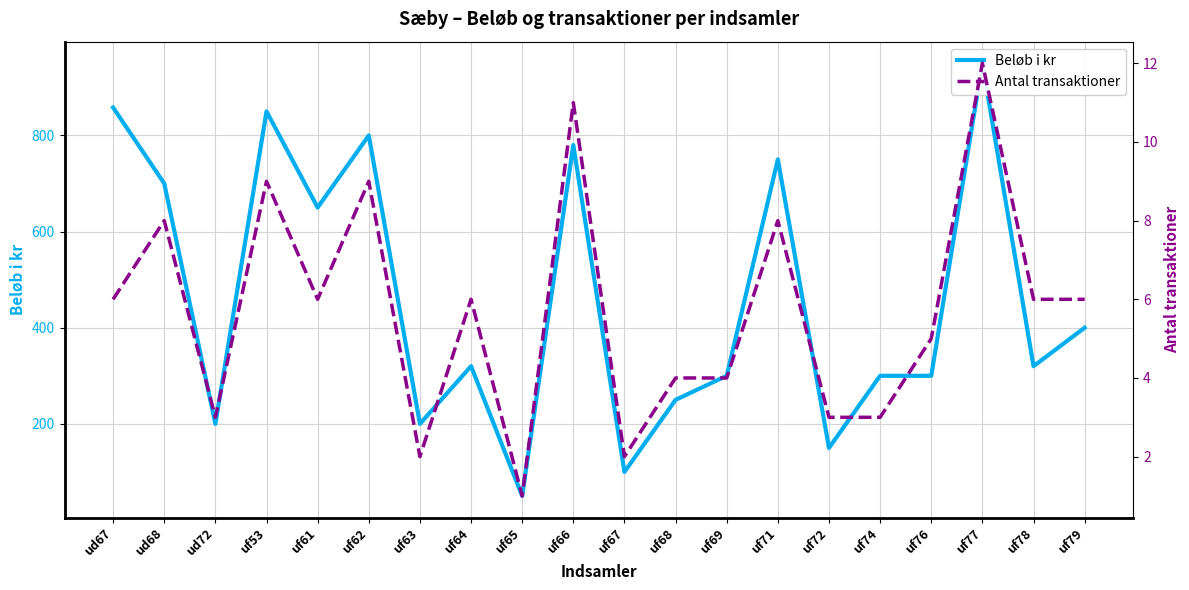

What is the total value across all series at uf71?

758